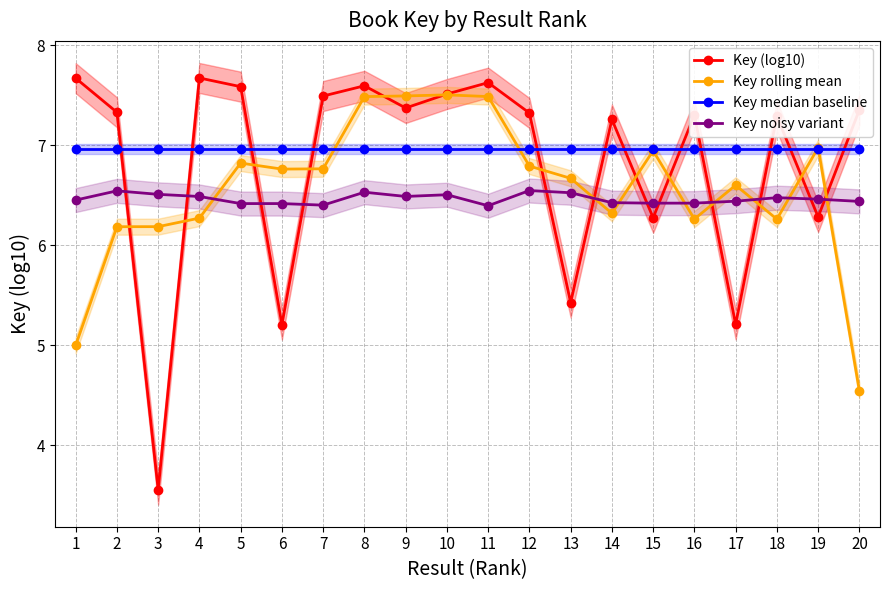

At how many categories does at least one series exceed 5?

20